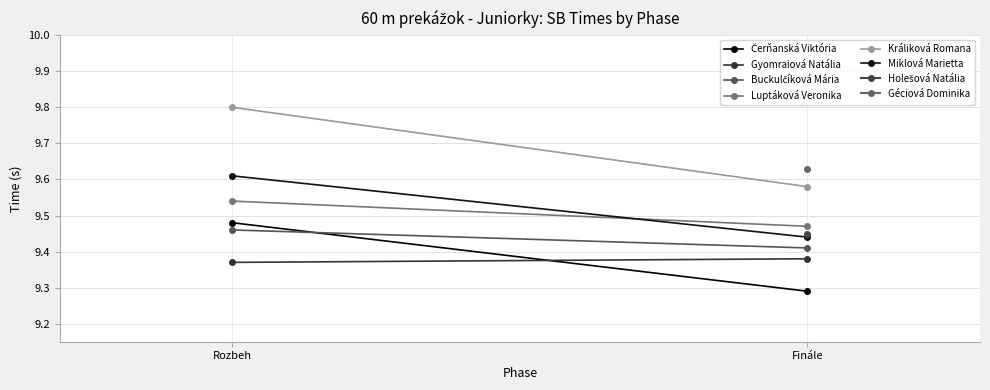

What position from the left is Rozbeh?

1